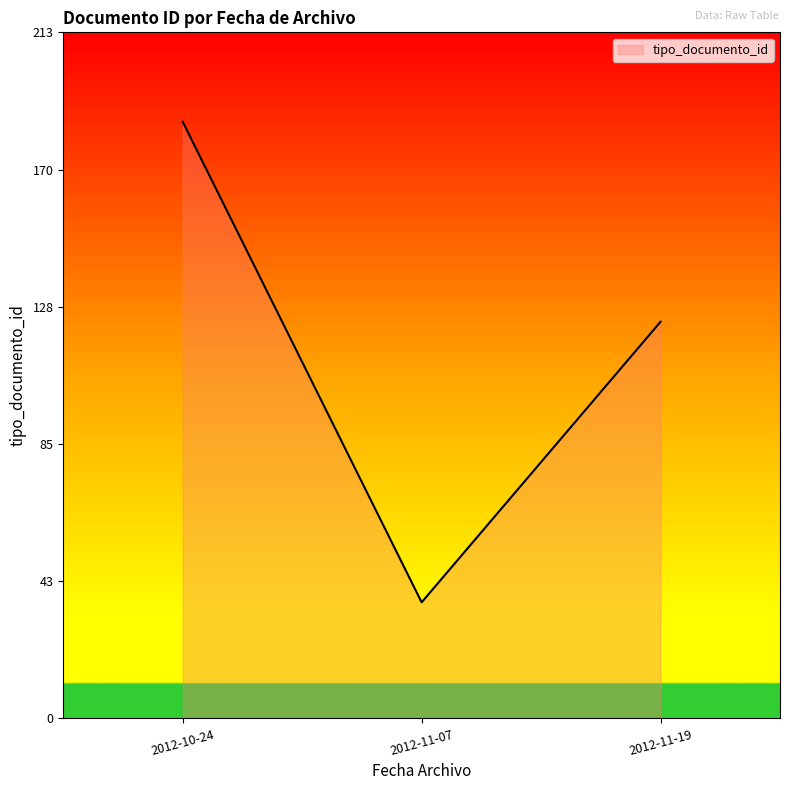

What is the smallest value displayed?

36